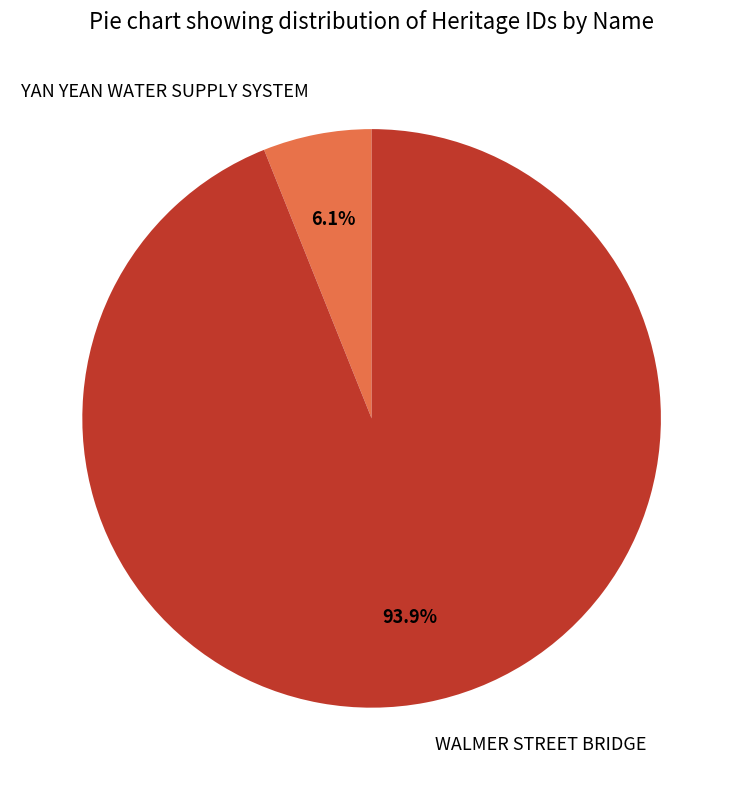

What is the majority slice?

WALMER STREET BRIDGE